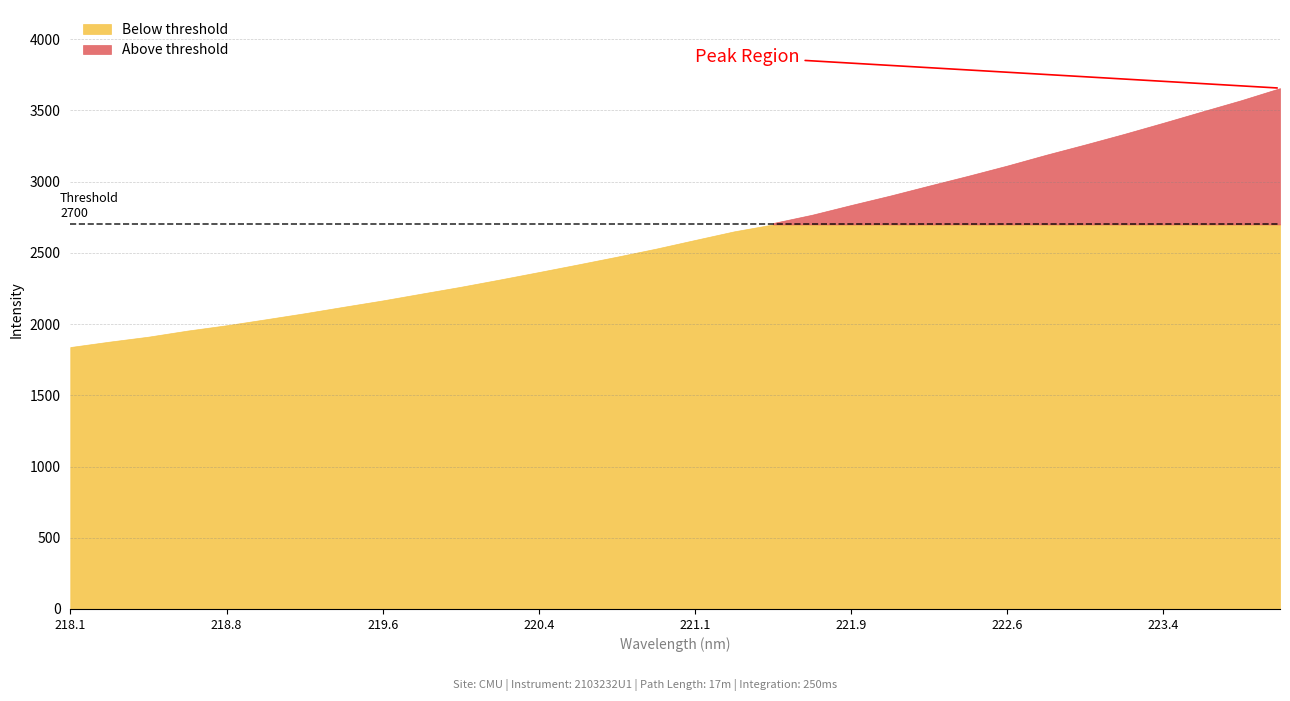

Reading left to right, transcribe all the data shown in this chart.

1839.1	1876.8	1911.8	1954.6	1992.0	2033.8	2076.5	2121.9	2166.4	2214.6	2262.2	2313.2	2365.7	2419.1	2473.5	2529.9	2590.9	2651.3	2709.9	2768.1	2836.3	2902.4	2972.5	3041.4	3113.0	3189.1	3261.2	3335.5	3413.4	3493.0	3571.8	3656.9